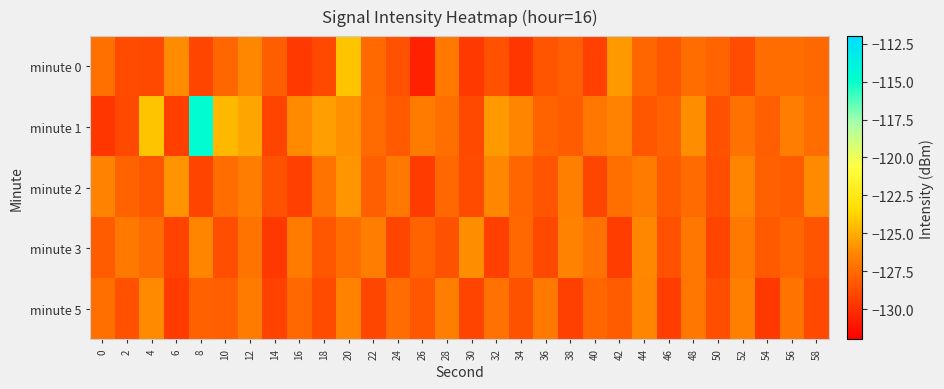

Reading left to right, transcribe all the data shown in this chart.

minute 0: 0=-127.3	2=-128.8	4=-128.9	6=-126.1	8=-129.1	10=-127.7	12=-126.3	14=-128.0	16=-129.6	18=-128.9	20=-124.3	22=-127.6	24=-128.5	26=-130.6	28=-126.9	30=-129.5	32=-128.5	34=-129.7	36=-128.4	38=-127.9	40=-129.3	42=-125.7	44=-127.7	46=-128.3	48=-127.4	50=-127.8	52=-128.8	54=-127.4	56=-127.4	58=-127.6
minute 1: 0=-129.7	2=-128.9	4=-124.2	6=-129.3	8=-114.6	10=-124.7	12=-125.3	14=-129.1	16=-126.2	18=-125.5	20=-126.0	22=-127.5	24=-128.2	26=-126.8	28=-127.3	30=-128.9	32=-125.7	34=-126.4	36=-127.8	38=-128.1	40=-127.0	42=-126.5	44=-128.3	46=-127.9	48=-126.1	50=-128.6	52=-127.2	54=-128.0	56=-126.7	58=-127.4
minute 2: 0=-126.5	2=-127.8	4=-128.3	6=-125.9	8=-129.1	10=-127.4	12=-126.7	14=-128.5	16=-129.3	18=-127.1	20=-125.8	22=-128.0	24=-126.9	26=-129.5	28=-127.6	30=-128.8	32=-126.3	34=-127.7	36=-128.4	38=-126.6	40=-129.0	42=-127.3	44=-126.8	46=-128.2	48=-127.5	50=-128.7	52=-126.4	54=-127.9	56=-128.1	58=-126.2
minute 3: 0=-128.1	2=-126.9	4=-127.5	6=-129.2	8=-126.4	10=-128.7	12=-127.1	14=-129.6	16=-126.8	18=-128.3	20=-127.4	22=-126.7	24=-129.0	26=-127.8	28=-128.5	30=-126.1	32=-129.3	34=-127.6	36=-128.9	38=-126.5	40=-127.2	42=-129.4	44=-126.3	46=-128.6	48=-127.0	50=-129.1	52=-126.9	54=-128.2	56=-127.7	58=-128.4
minute 5: 0=-127.3	2=-128.6	4=-126.2	6=-129.5	8=-127.9	10=-128.0	12=-126.8	14=-129.2	16=-127.6	18=-128.8	20=-126.5	22=-129.0	24=-127.4	26=-128.3	28=-126.7	30=-129.1	32=-127.2	34=-128.5	36=-126.9	38=-129.3	40=-127.7	42=-128.1	44=-126.4	46=-129.4	48=-127.0	50=-128.7	52=-126.6	54=-129.6	56=-127.1	58=-128.9